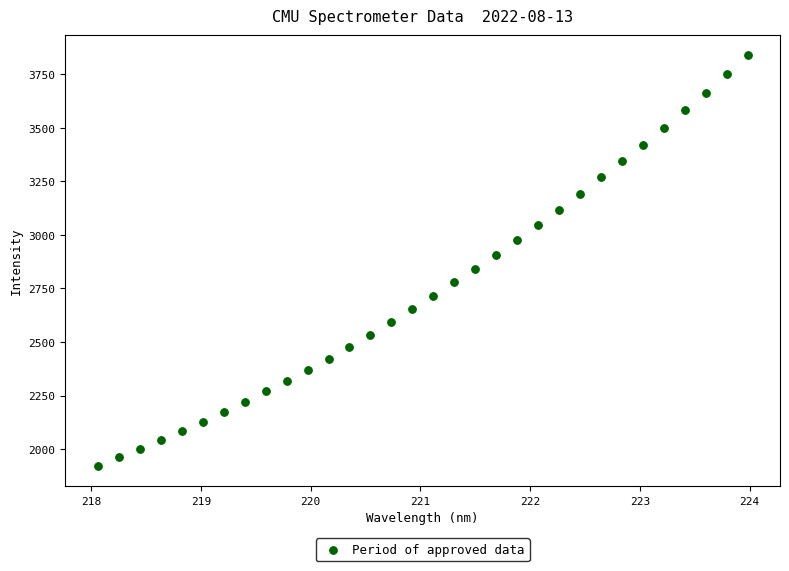

What is the range of X values (max minus min)?

5.9